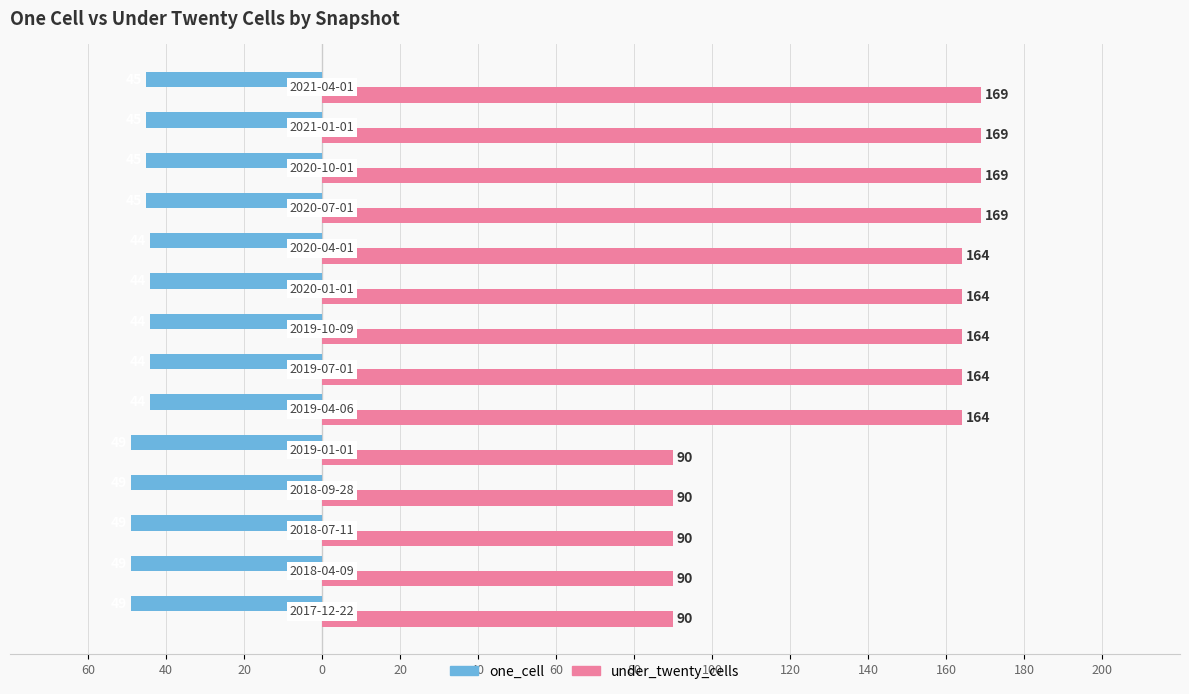

What are all the series names shown in the legend?

one_cell, under_twenty_cells